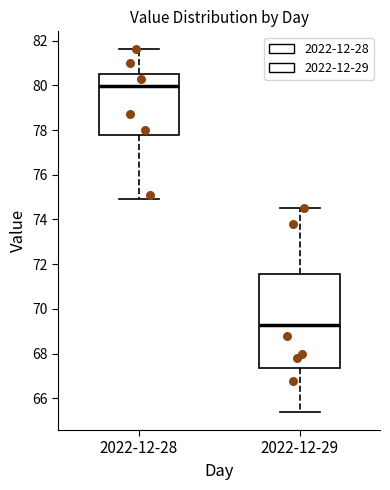

Which box has the highest median line?

2022-12-28